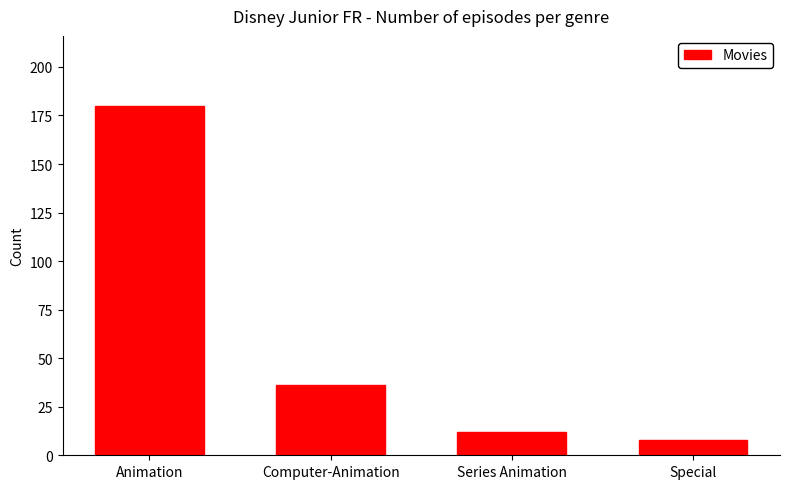

What is the difference between the maximum and minimum values?

172